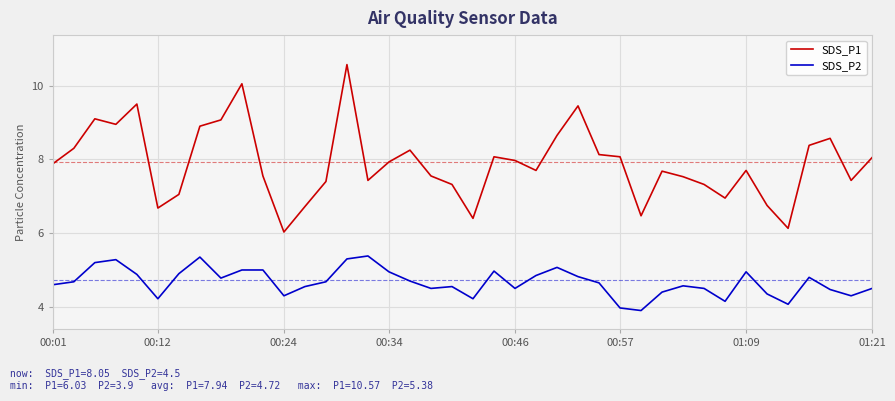

True or false: SDS_P1 and SDS_P2 cross at least once.

False